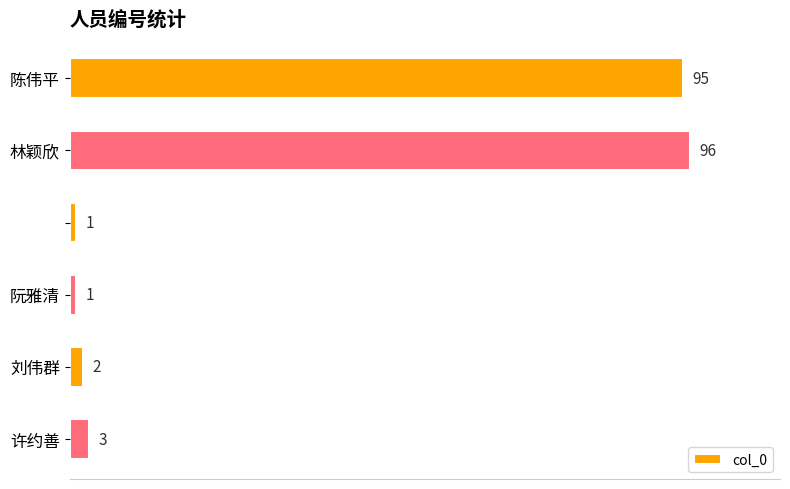

What is the greatest value displayed?

96